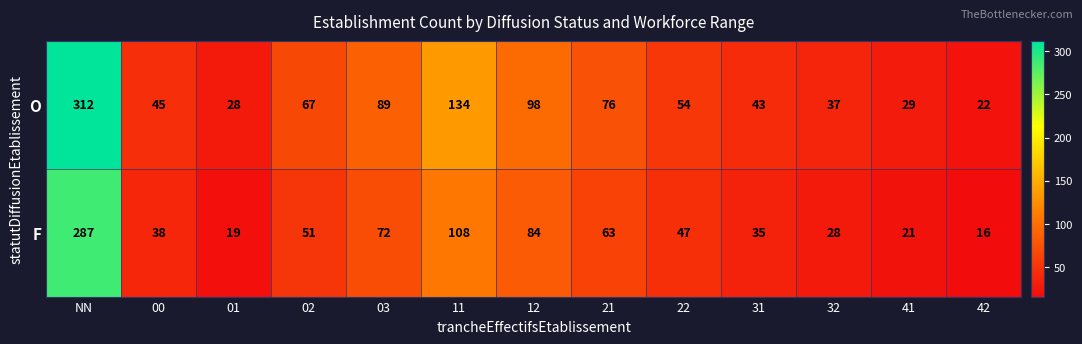

What is the difference between the second highest and second lowest values in the O series?

106